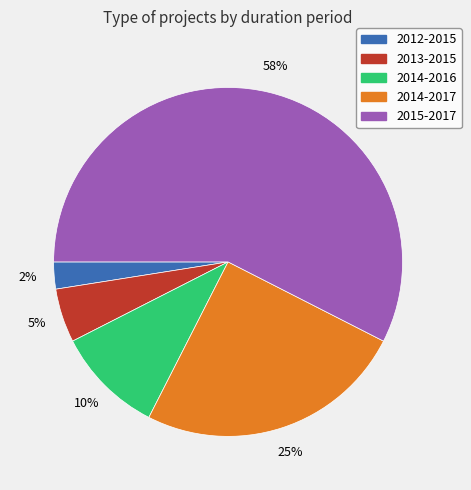

Does any single category account for the majority?

Yes